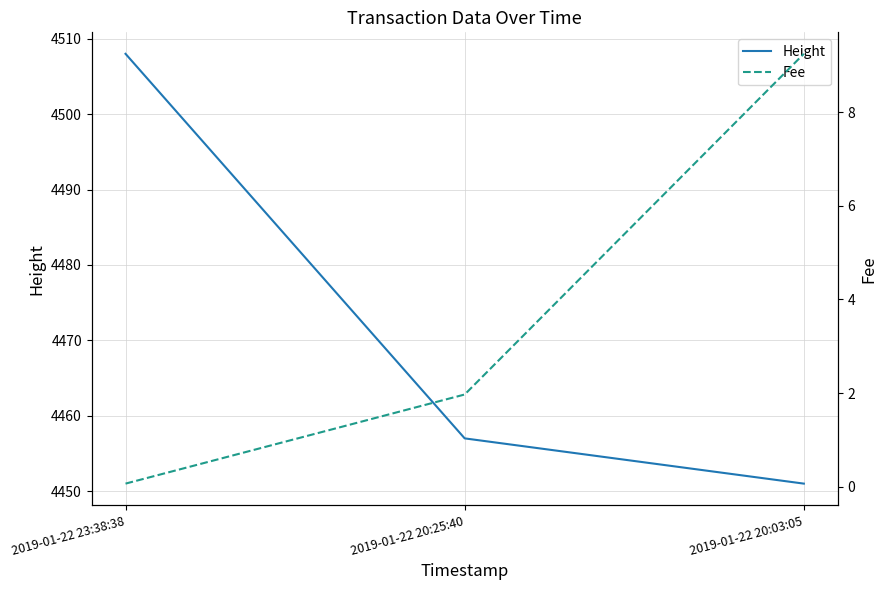

What is the difference between the highest and lowest values at 2019-01-22 20:25:40?

4455.0